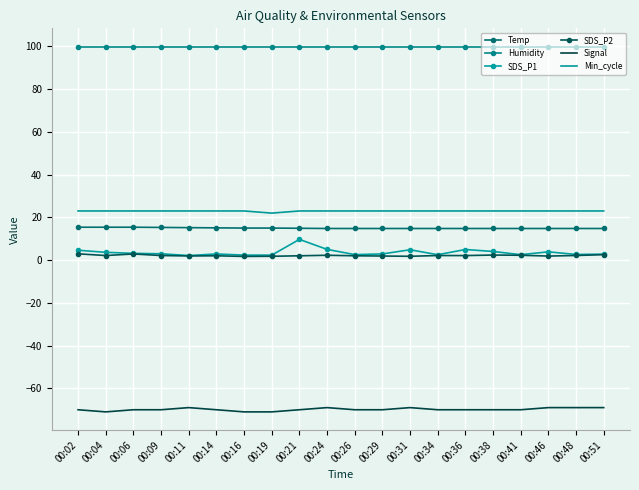

What is the approximate value of Humidity at 00:48?

99.9